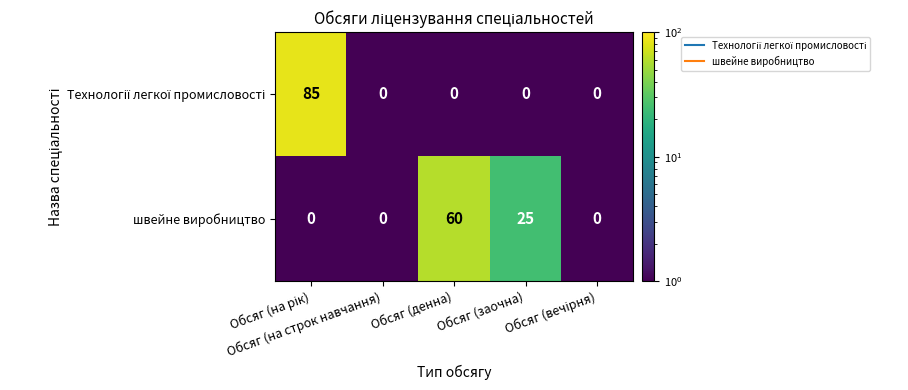

What is the maximum value shown in the chart?

85